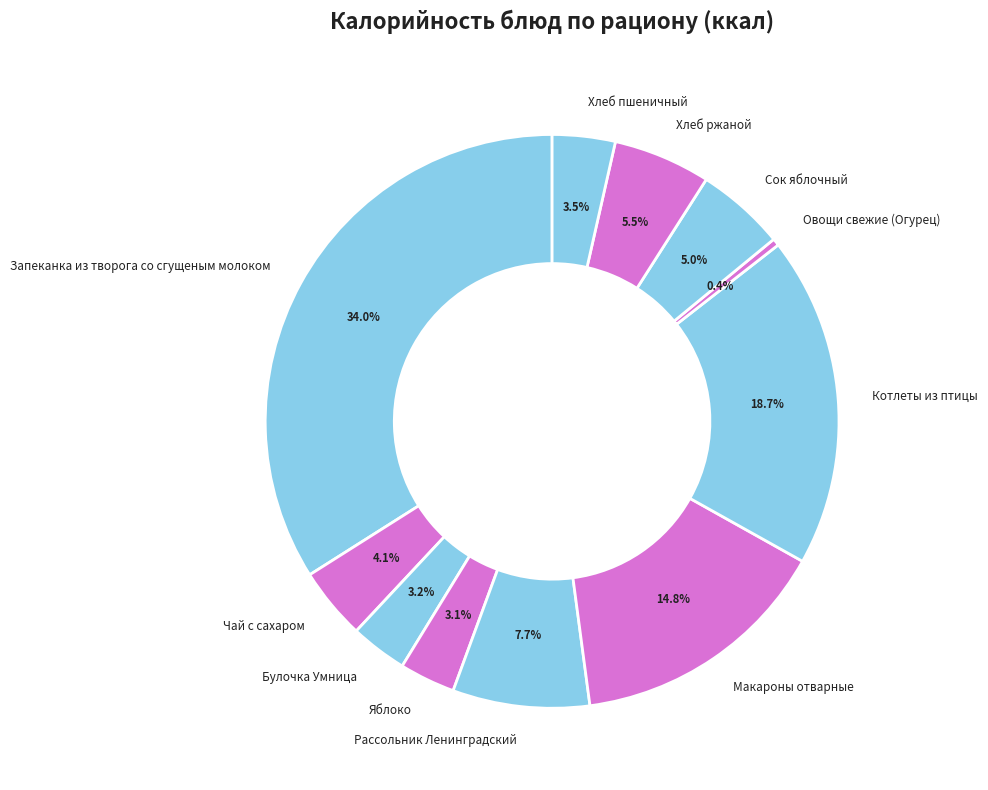

Count the number of slices in the pie.

11